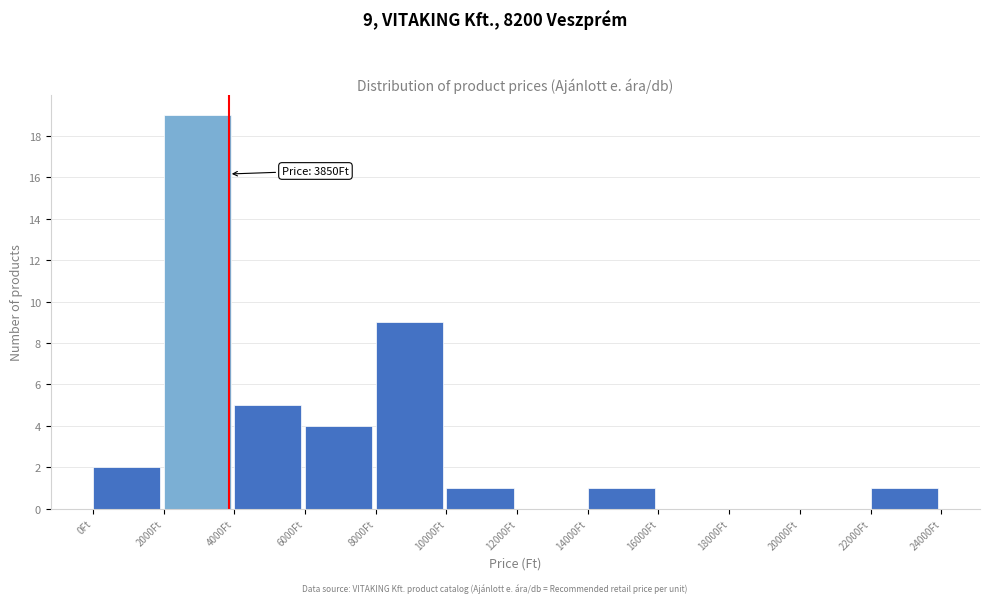

Which range on the x-axis has the tallest bar?

2000 to 4000